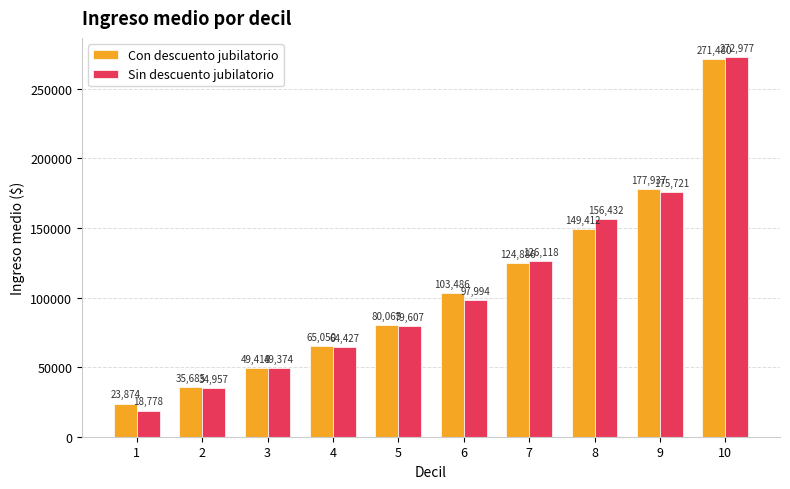

Reading left to right, list all the values displayed in this chart.

Con descuento jubilatorio: 23874	35685	49418	65050	80065	103486	124886	149412	177937	271480
Sin descuento jubilatorio: 18778	34957	49374	64427	79607	97994	126118	156432	175721	272977